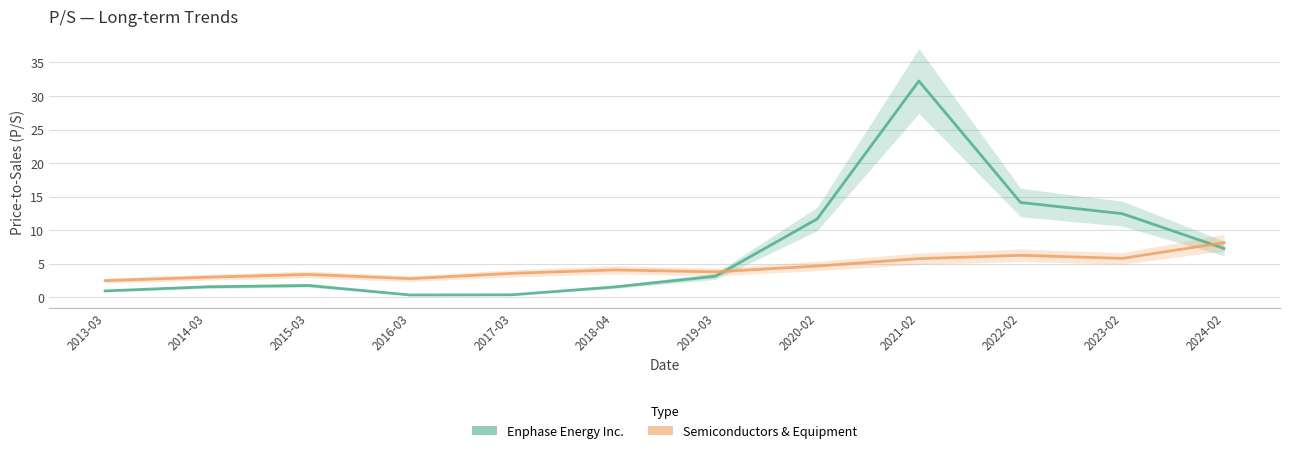

True or false: Semiconductors & Equipment has a value of 0.7 at 2013-03.

False